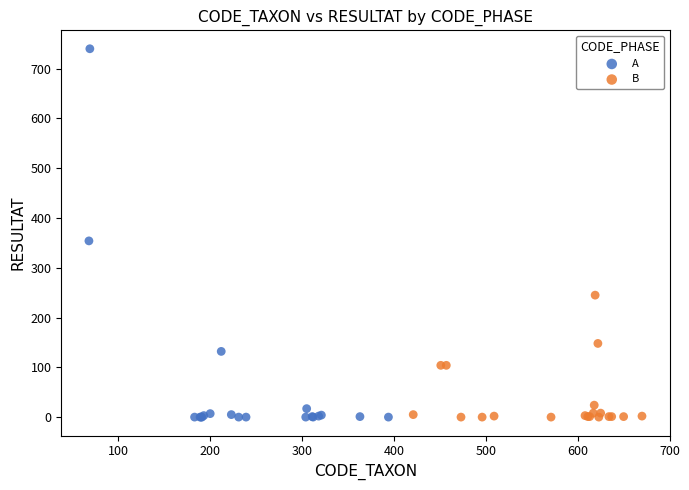

Which series contains the highest Y value?

A